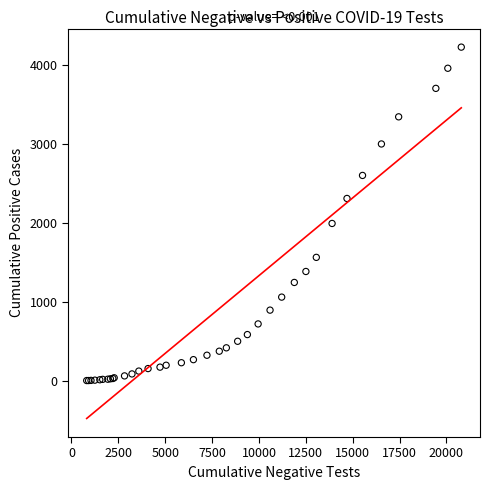

What Y value in the scatter plot is closest to 2115?

1993